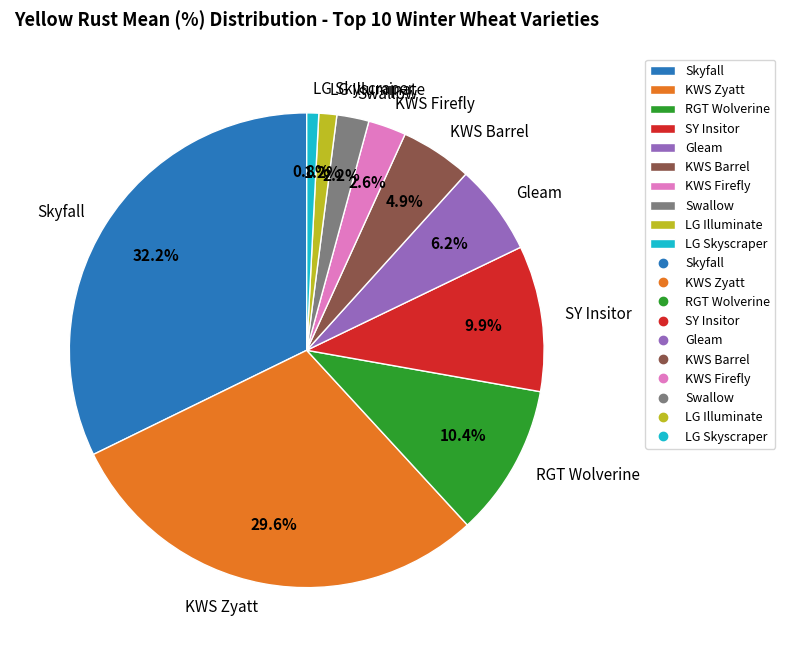

To the nearest percent, what portion does Skyfall represent?

32%